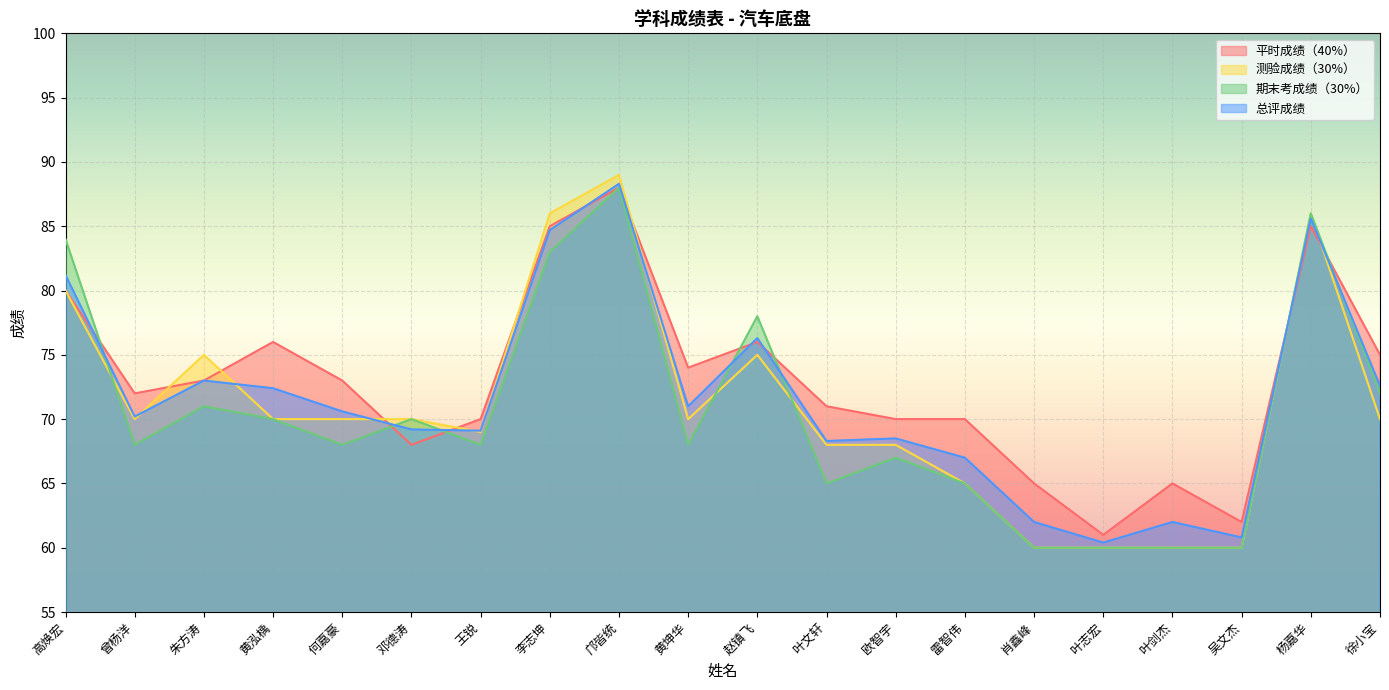

Rank the series at 徐小宝 from lowest to highest value.

测验成绩（30%）, 期末考成绩（30%）, 总评成绩, 平时成绩（40%）